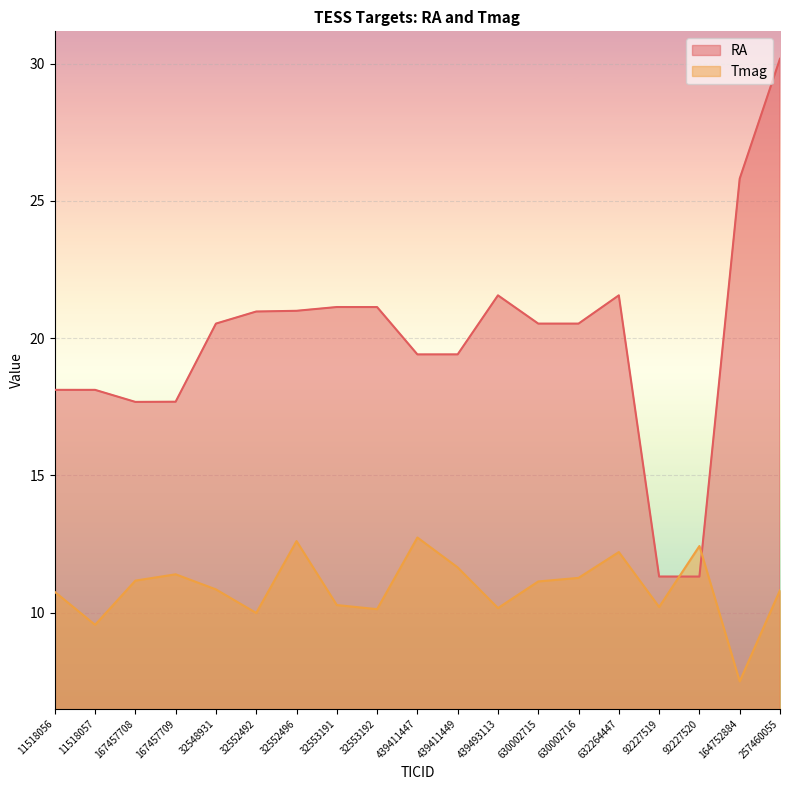

True or false: RA has a value of 26.8 at 439411447.

False